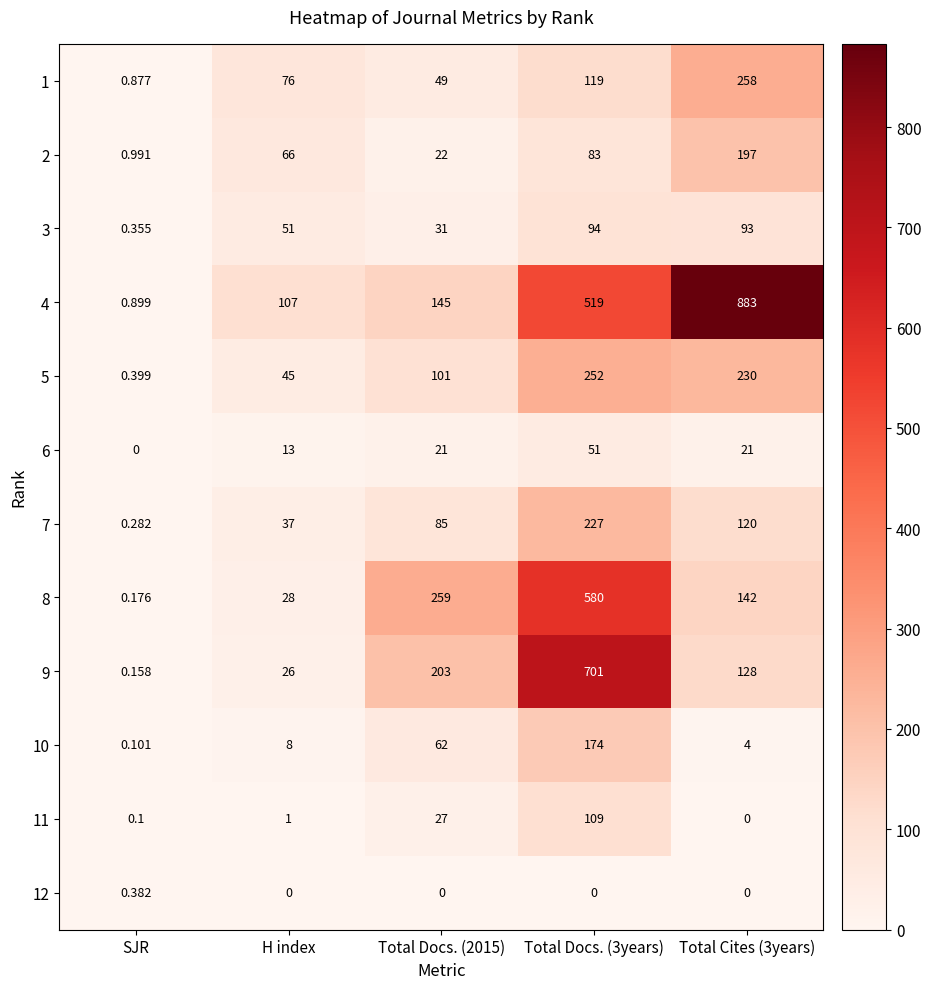

Is the value of 2 at H index greater than the value of 5 at Total Cites (3years)?

No